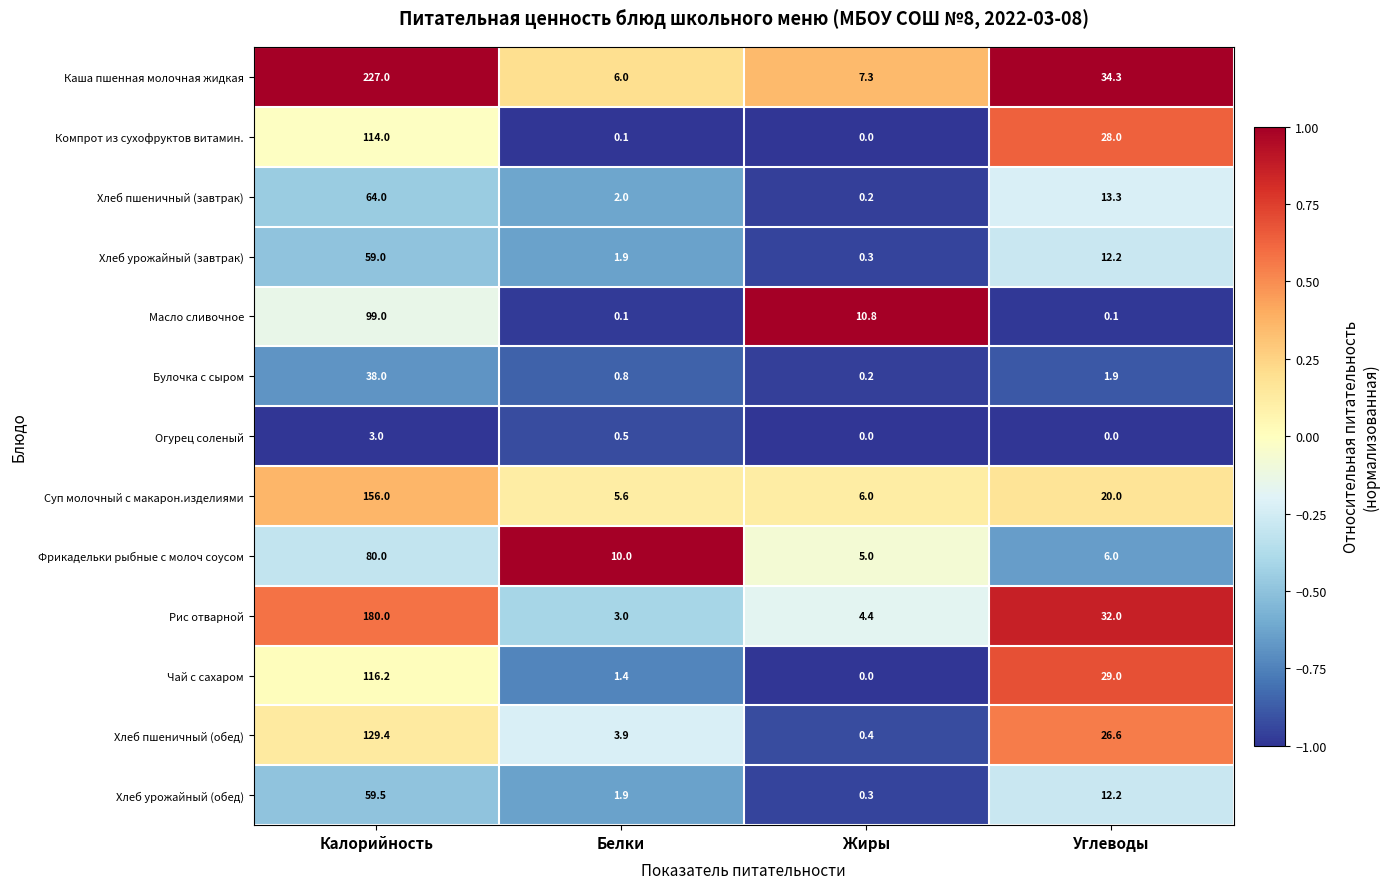

Between Калорийность and Белки, which series saw the biggest shift?

Каша пшенная молочная жидкая